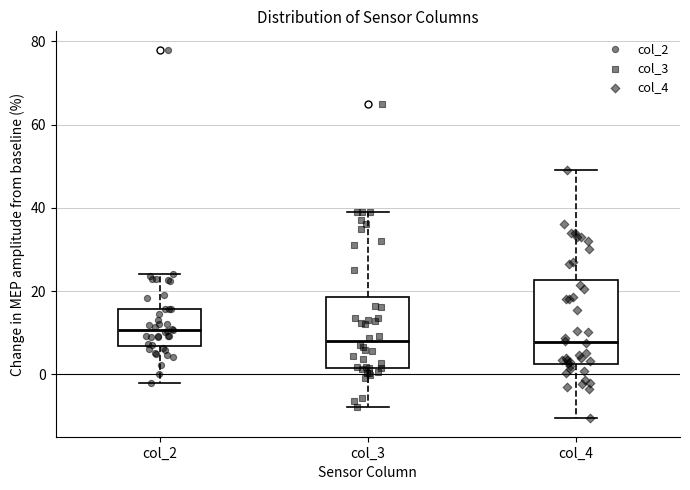

Reading left to right, transcribe this box plot: for each box, give where its median line is, the range the box spans, and where its two whiskers end, as read against the y-axis. The values are not printed on the chart, so give them approximately, as read against the axis.

col_2: median 10, box 6 to 16, whiskers -2 to 24
col_3: median 8, box 2 to 18, whiskers -8 to 40
col_4: median 8, box 2 to 22, whiskers -10 to 50